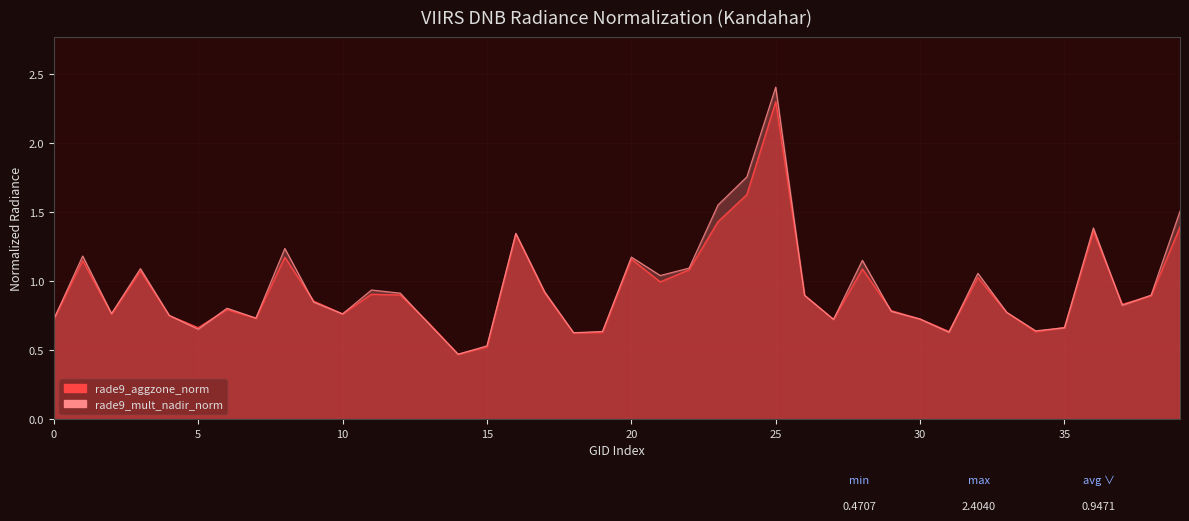

How many interior local peaks does the rade9_aggzone_norm series have?

11